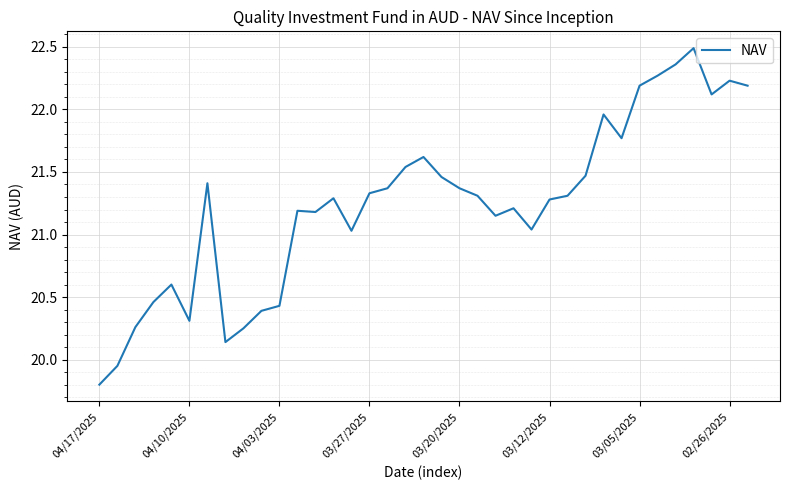

What is the difference between the maximum and minimum values?

2.7